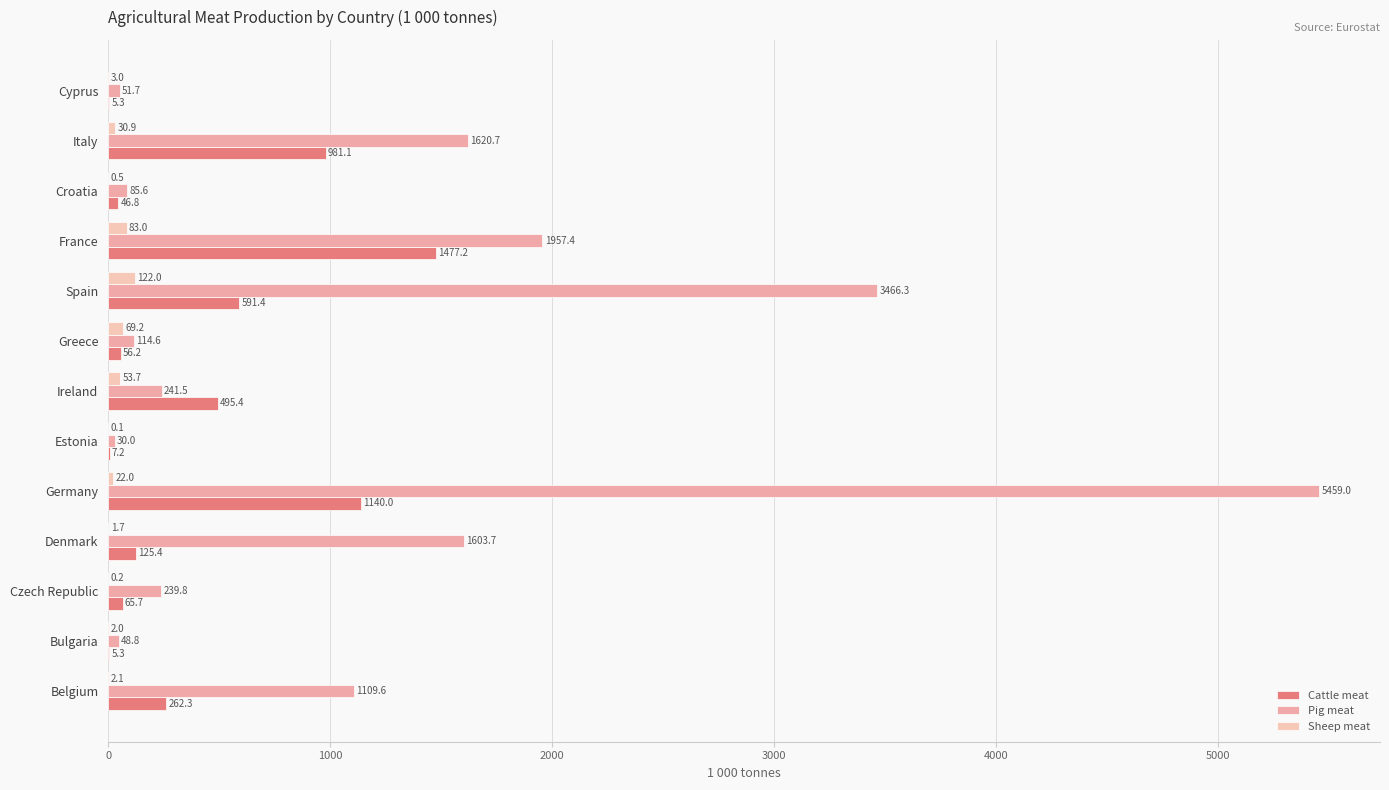

How many data points in Pig meat are above 241?

7